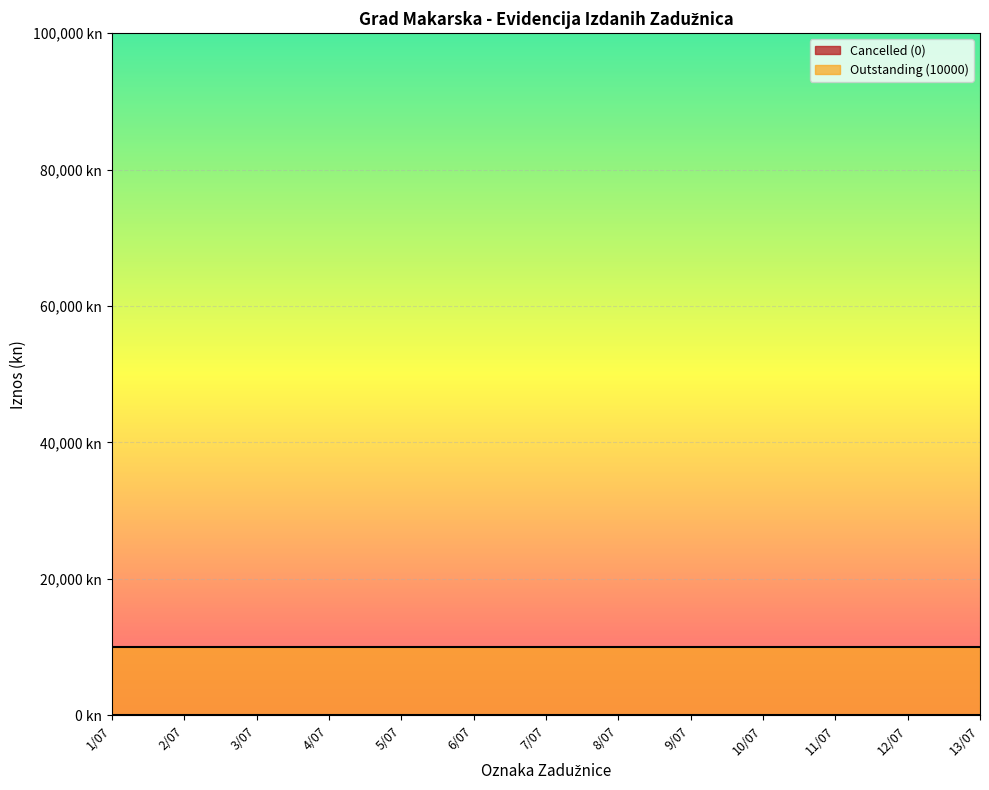

The Cancelled (0) series shows 0 at 3/07. True or false?

True